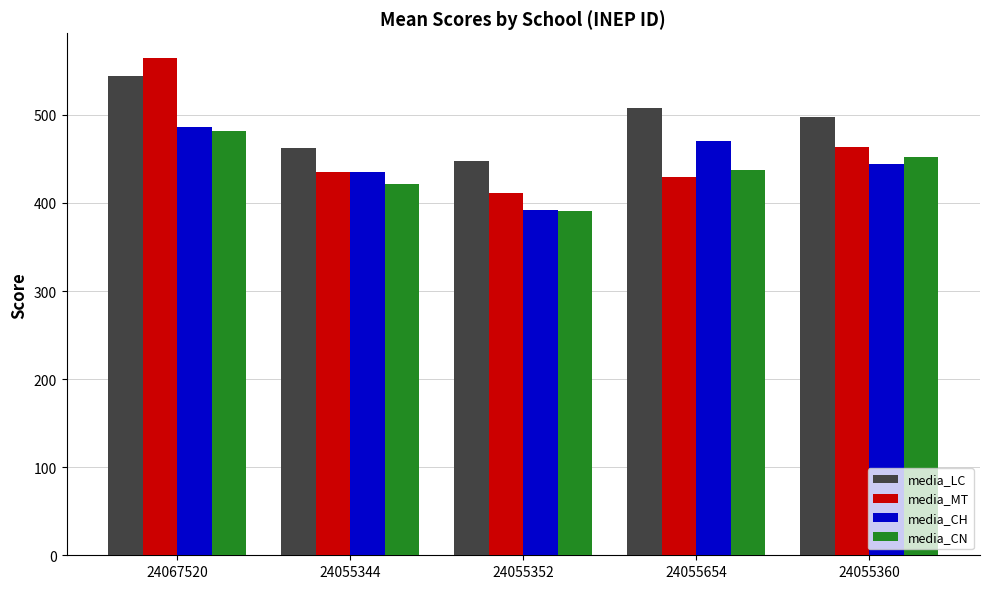

Which series has the largest range (max minus min)?

media_MT